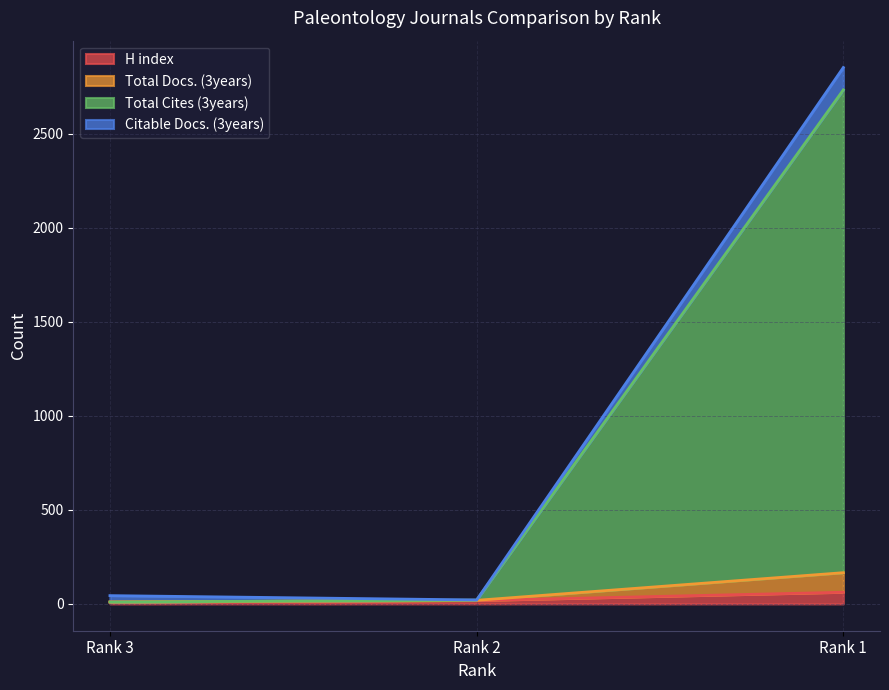

What is the value of the H index point at the 3rd from the left?

62